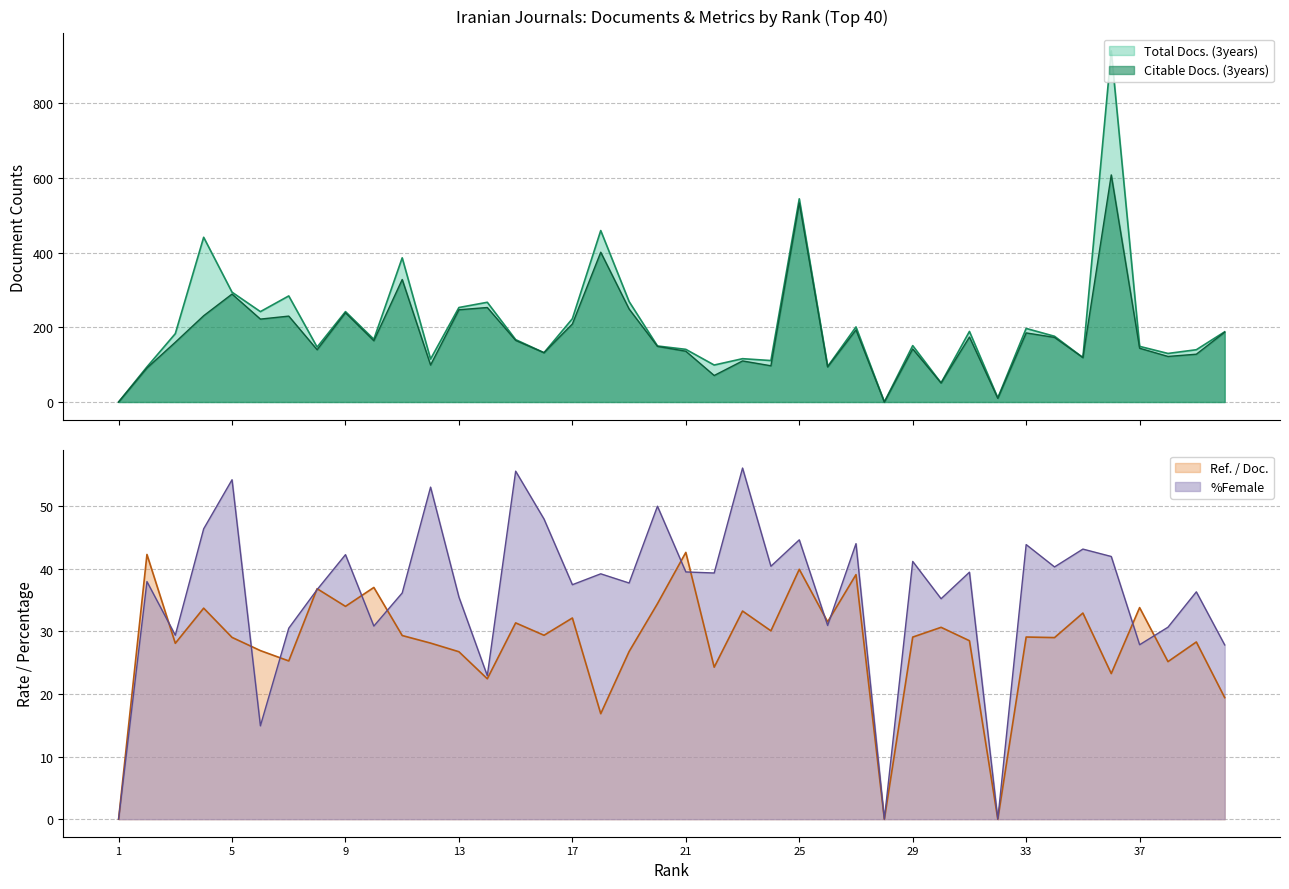

Reading left to right, transcribe all the data shown in this chart.

Total Docs. (3years): 0.0	94.0	183.0	441.0	294.0	242.0	284.0	147.0	242.0	168.0	386.0	115.0	253.0	267.0	167.0	132.0	223.0	459.0	269.0	150.0	141.0	99.0	116.0	111.0	544.0	95.0	201.0	0.0	151.0	51.0	189.0	11.0	197.0	176.0	119.0	940.0	149.0	130.0	140.0	188.0
Citable Docs. (3years): 0.0	91.0	160.0	231.0	289.0	222.0	230.0	140.0	239.0	164.0	328.0	99.0	247.0	253.0	165.0	132.0	209.0	401.0	249.0	149.0	136.0	71.0	110.0	97.0	533.0	94.0	193.0	0.0	142.0	51.0	174.0	10.0	185.0	173.0	119.0	608.0	144.0	122.0	128.0	187.0
Ref. / Doc.: 0.0	42.3	28.1	33.7	29.0	26.9	25.3	36.8	34.0	37.0	29.3	28.1	26.8	22.4	31.4	29.4	32.1	16.9	26.8	34.4	42.6	24.3	33.2	30.1	39.9	31.5	39.1	0.0	29.1	30.6	28.5	0.0	29.1	29.0	32.9	23.3	33.8	25.2	28.3	19.4
%Female: 0.0	38.0	29.4	46.4	54.2	14.9	30.5	36.7	42.3	30.9	36.1	53.0	35.5	22.9	55.6	48.0	37.5	39.2	37.7	50.0	39.5	39.3	56.1	40.4	44.6	30.9	44.0	0.0	41.2	35.2	39.5	0.0	43.9	40.3	43.1	42.0	27.9	30.7	36.3	27.8